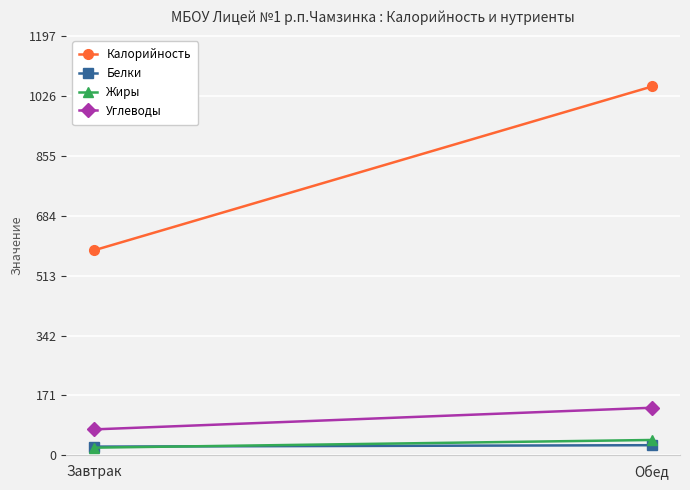

How many lines are shown in the chart?

4